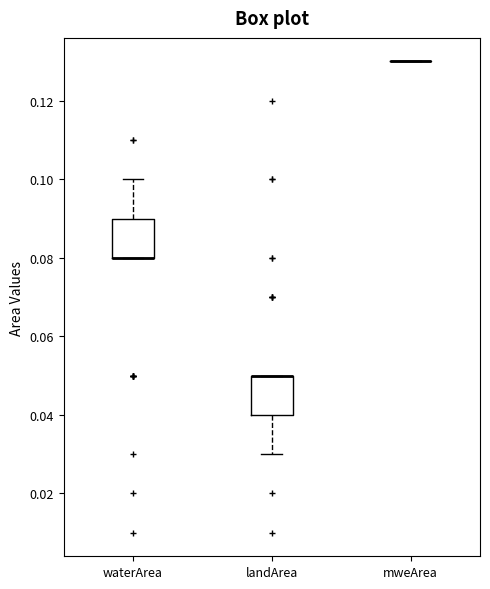

Reading left to right, read every box against the y-axis: the position of its median line, the range the box covers, and the ends of its whiskers. The values are not printed on the chart, so give them approximately, as read against the axis.

waterArea: median 0.08 (drawn on the box's lower edge), box 0.08 to 0.09, whiskers 0.08 to 0.10
landArea: median 0.05 (drawn on the box's upper edge), box 0.04 to 0.05, whiskers 0.03 to 0.05
mweArea: box collapsed to a line at 0.13, whiskers 0.13 to 0.13